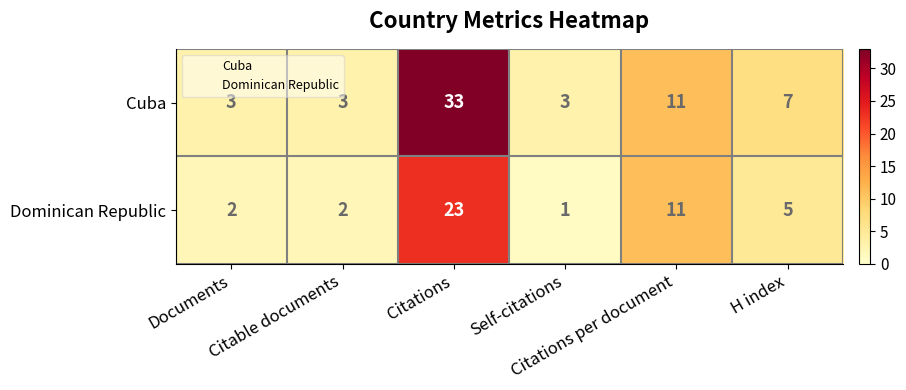

List the series in order of their peak value, lowest first.

Dominican Republic, Cuba